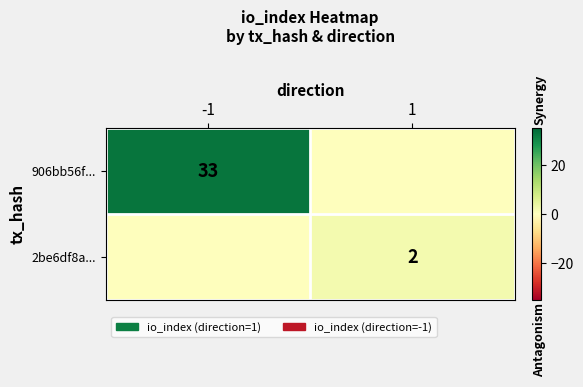

True or false: 2be6df8a... has a value of 3 at 1.

False